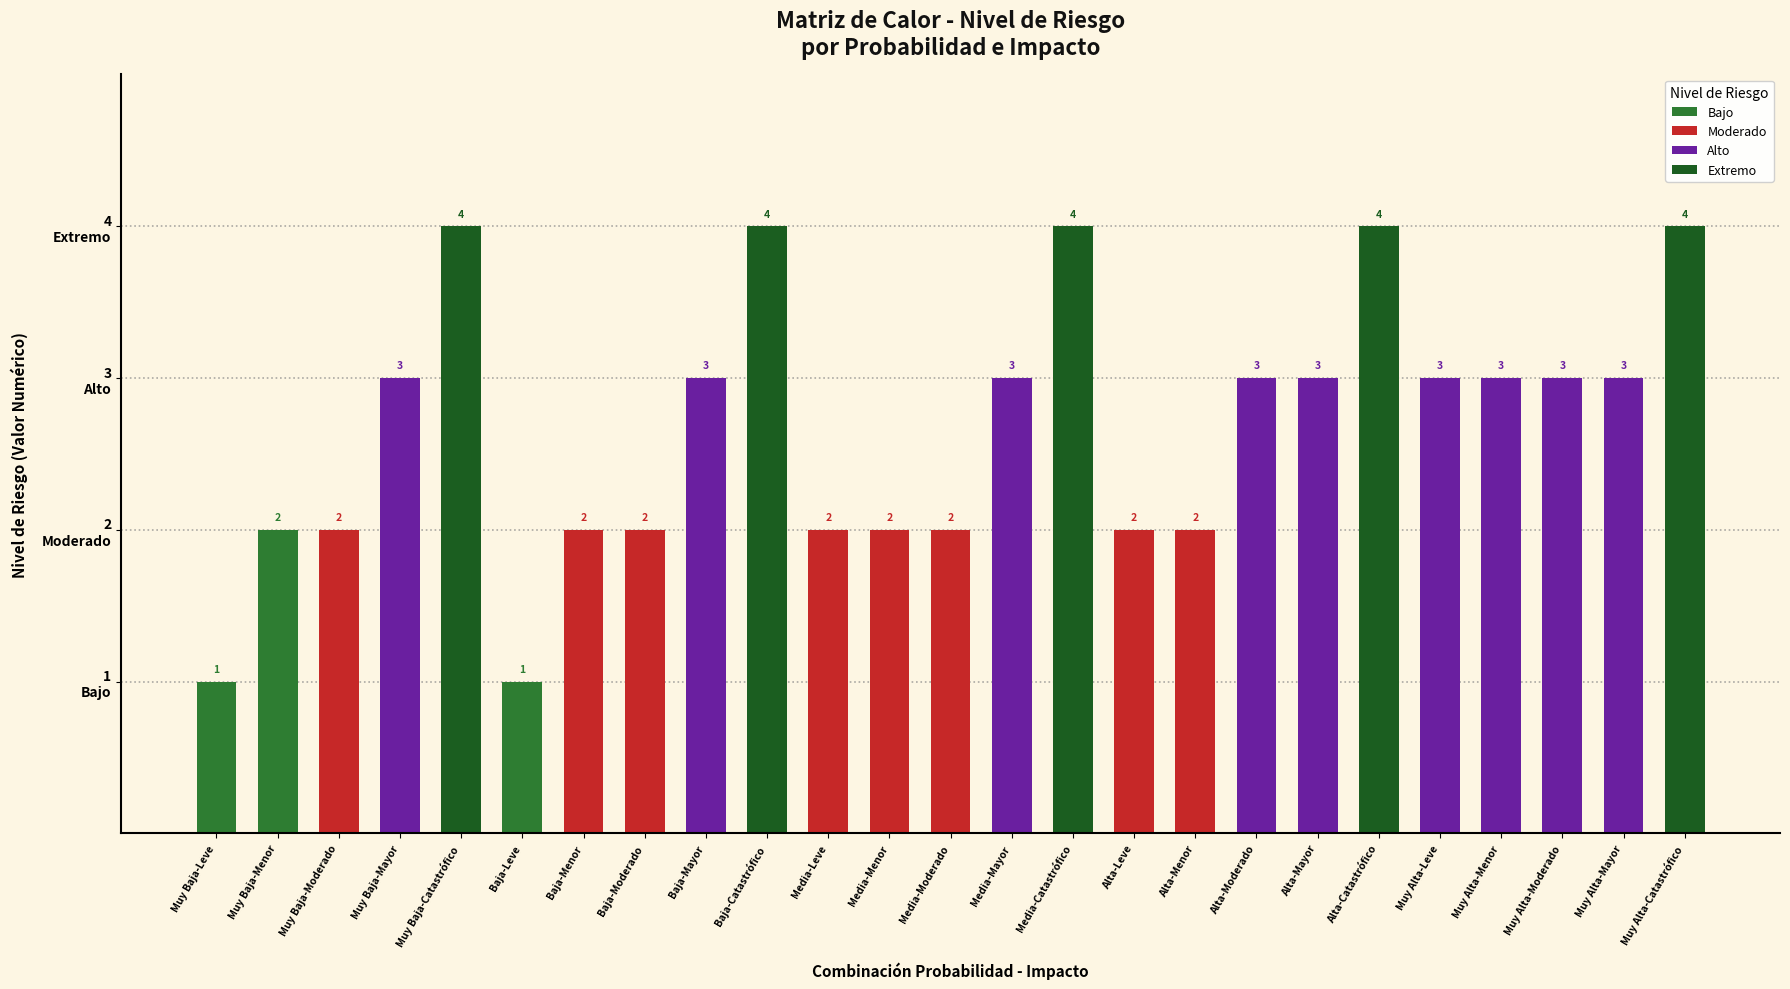

What is the difference between the values at Baja-Catastrófico and Baja-Menor?

2